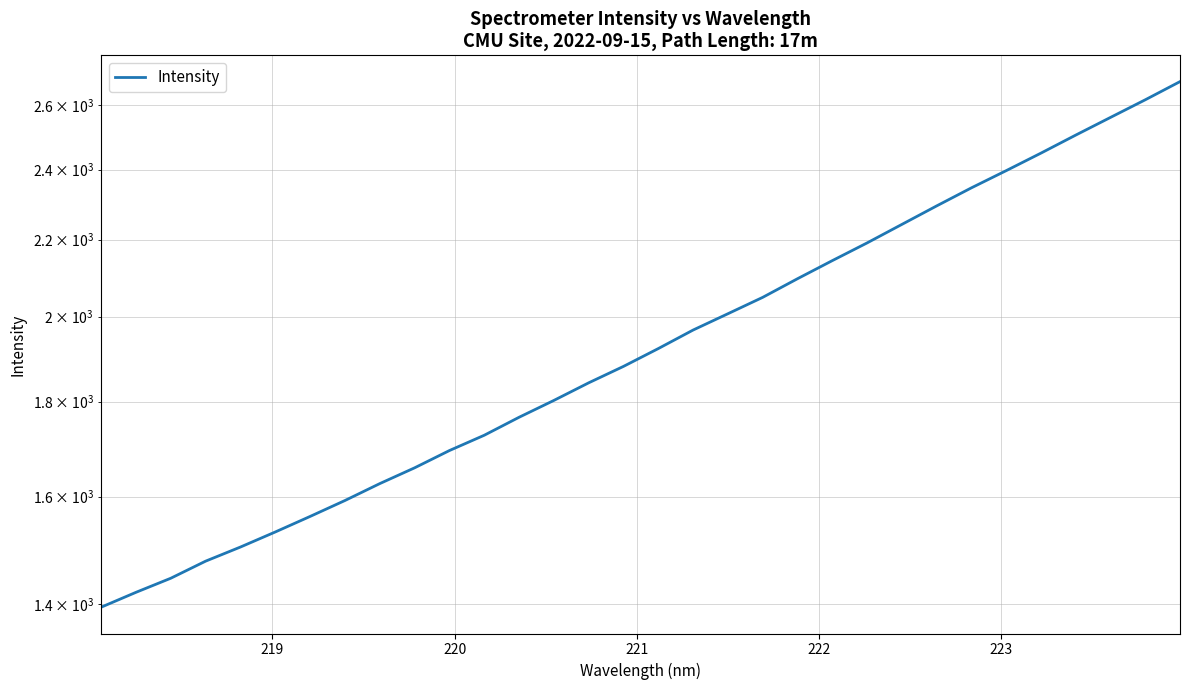

Reading left to right, what are all the values shown in this chart?

1395.1	1421.1	1446.1	1477.1	1503.2	1531.5	1561.3	1592.4	1626.1	1658.2	1694.1	1726.5	1765.4	1802.7	1842.4	1880.4	1922.3	1967.0	2007.1	2048.3	2096.2	2143.7	2191.2	2242.1	2294.1	2346.0	2396.6	2449.2	2504.6	2560.0	2616.6	2676.2